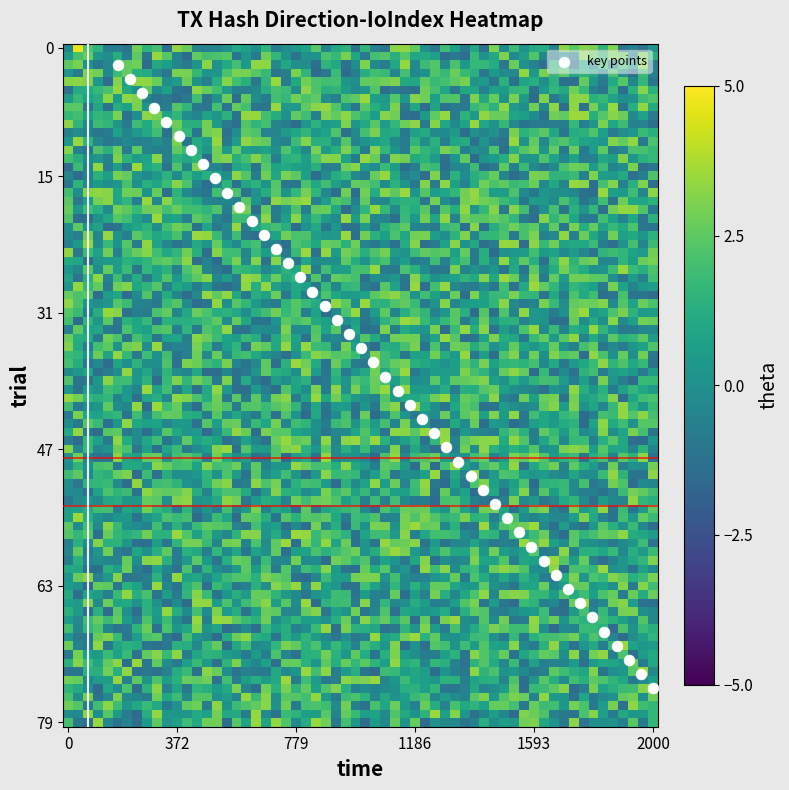

How many data points are displayed?

45